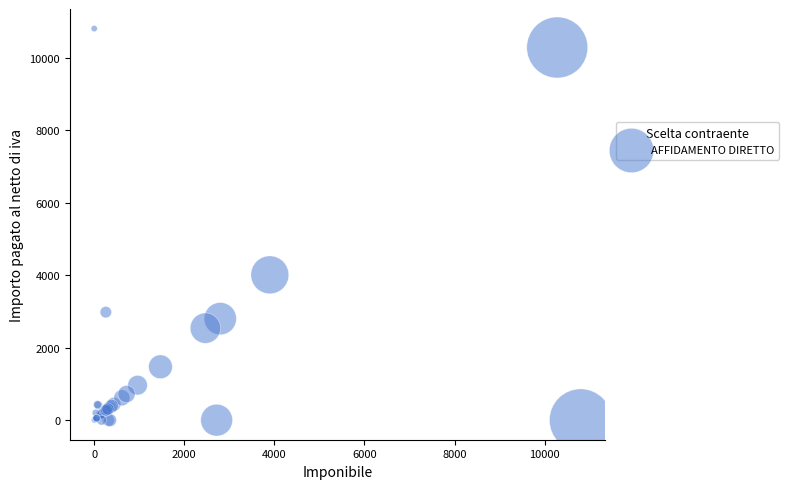

What Y value in the scatter plot is closest to 5401?

4008.0